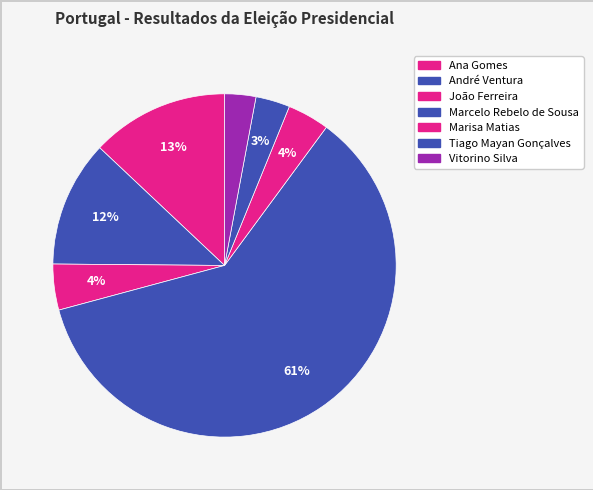

Rank the categories by value from highest to lowest.

Marcelo Rebelo de Sousa, Ana Gomes, André Ventura, João Ferreira, Marisa Matias, Tiago Mayan Gonçalves, Vitorino Silva